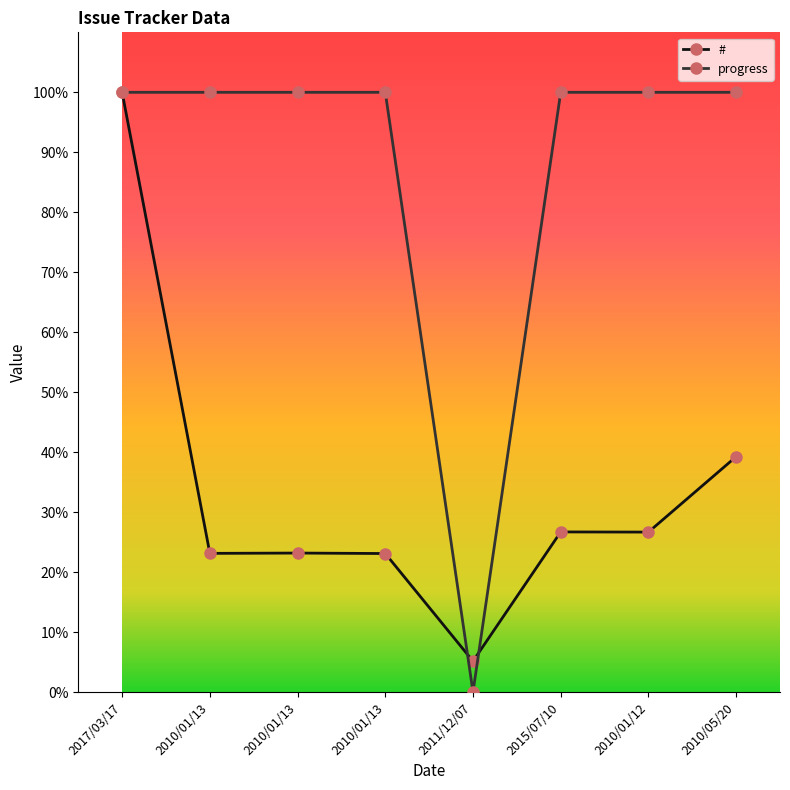

What is the label of the 2nd point from the right?

2010/01/12